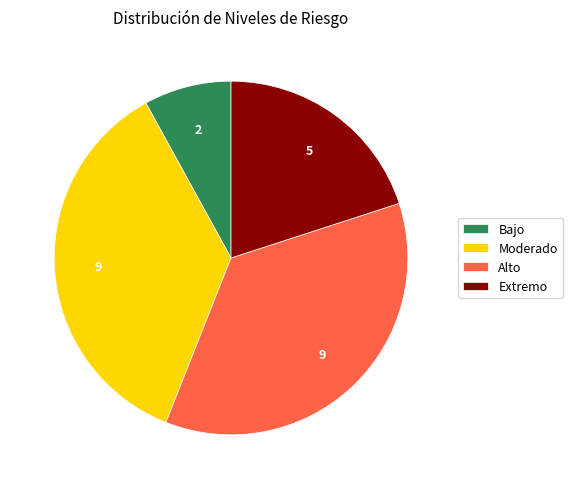

Combined, do Alto and Extremo account for over 50%?

Yes